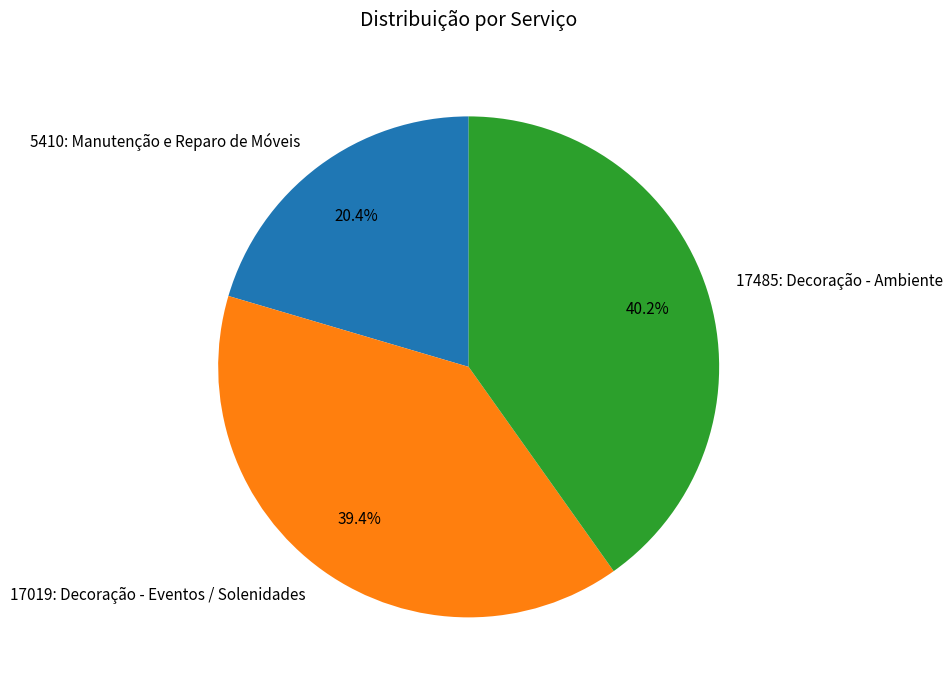

To the nearest percent, what is the difference between the 17019: Decoração - Eventos / Solenidades and 5410: Manutenção e Reparo de Móveis slice percentages?

19%